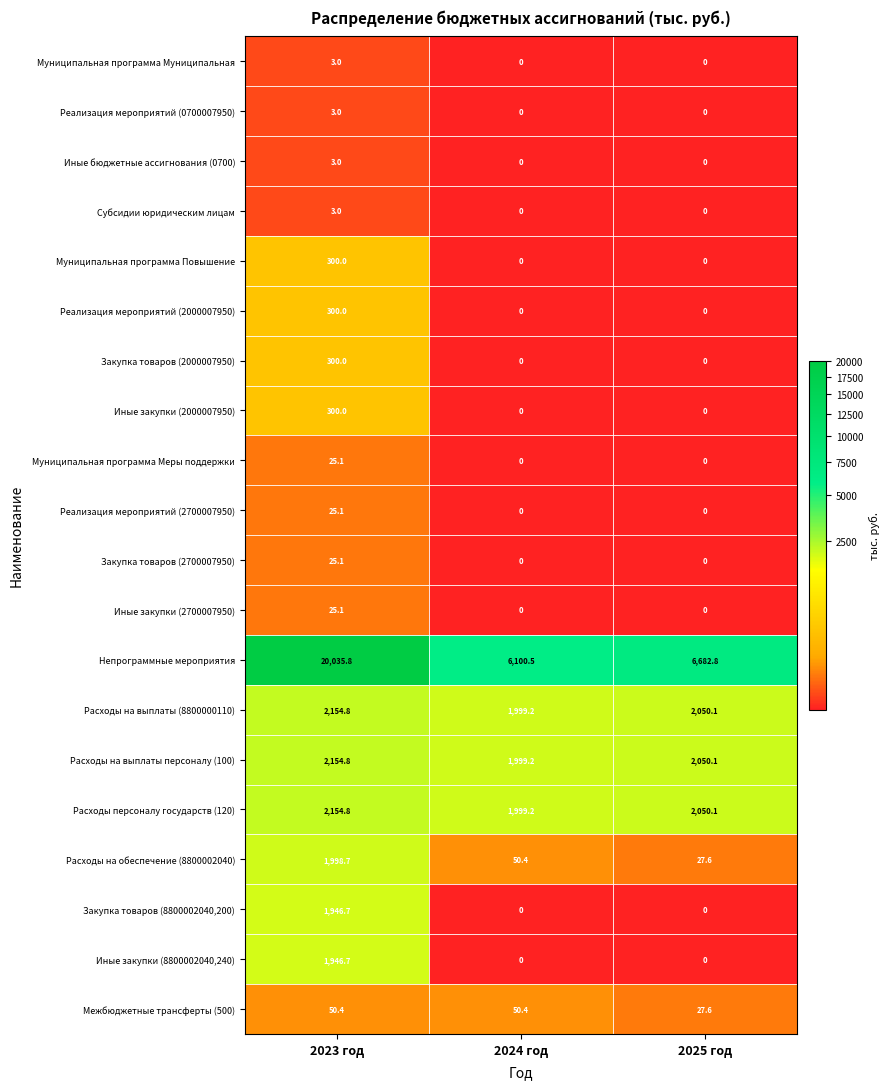

What is the difference between the Закупка товаров (8800002040,200) values at 2023 год and 2024 год?

1946.7